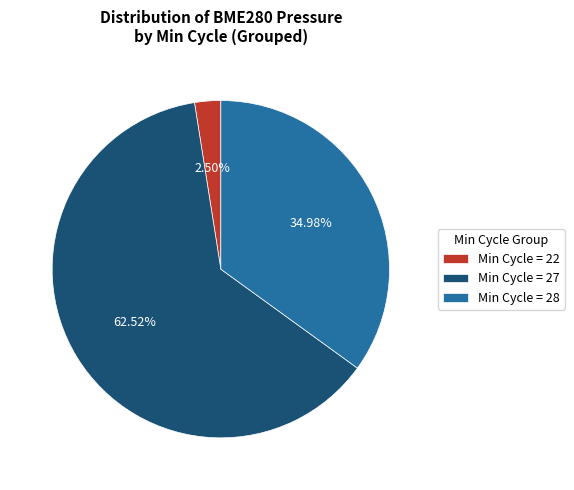

What is the smallest slice in the pie chart?

Min Cycle = 22